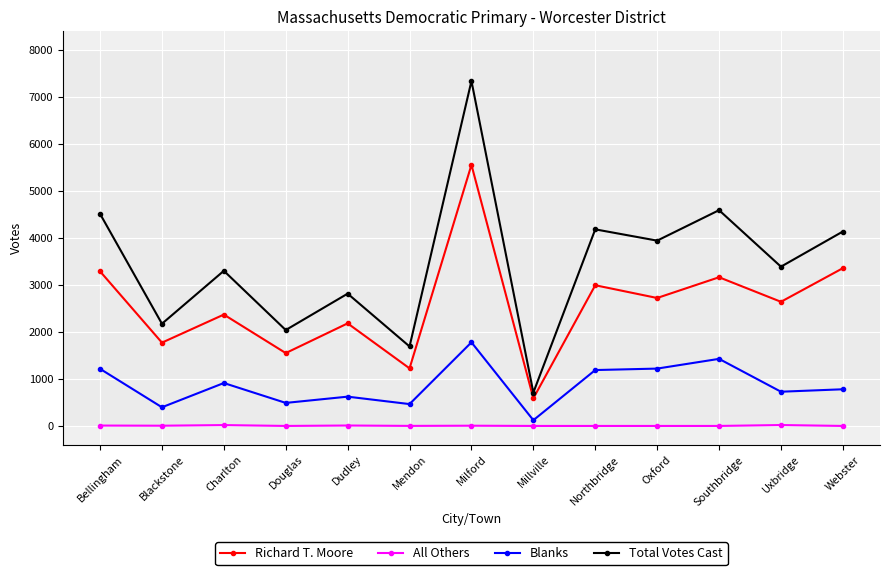

Where does the All Others series first go above 1?

Bellingham